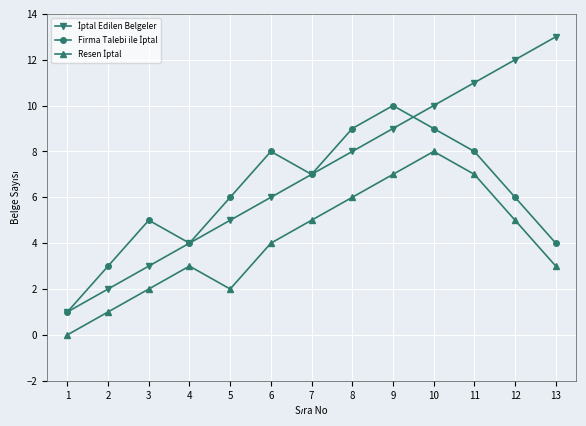

Which label corresponds to the largest value in the chart?

13